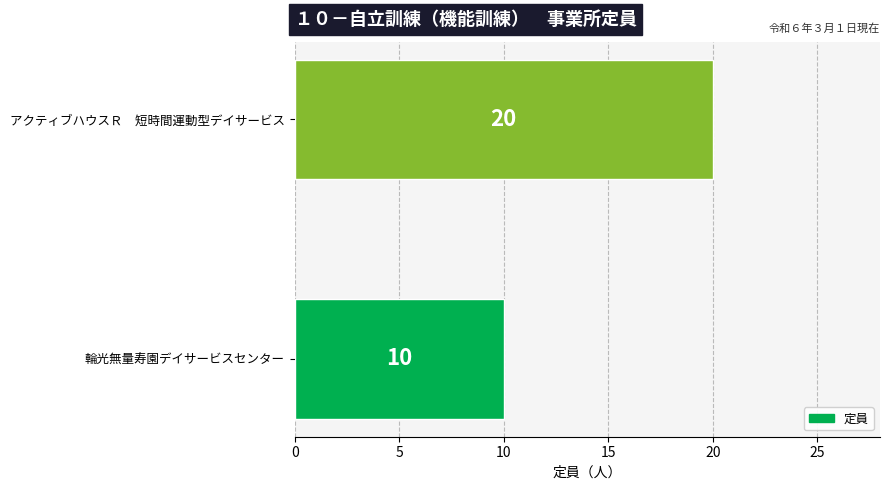

Reading top to bottom, transcribe all the data shown in this chart.

20	10